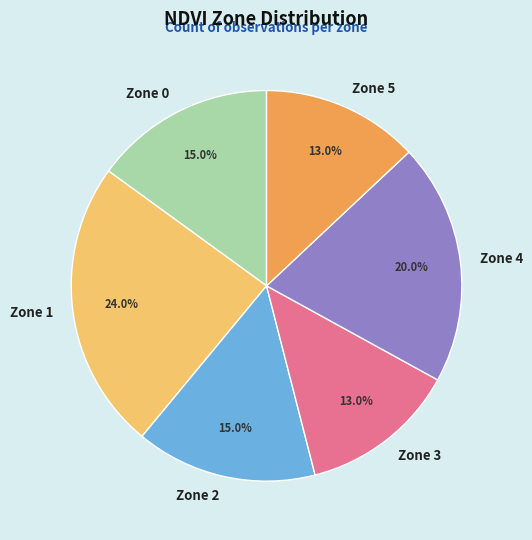

Does Zone 0 represent more than half of the total?

No